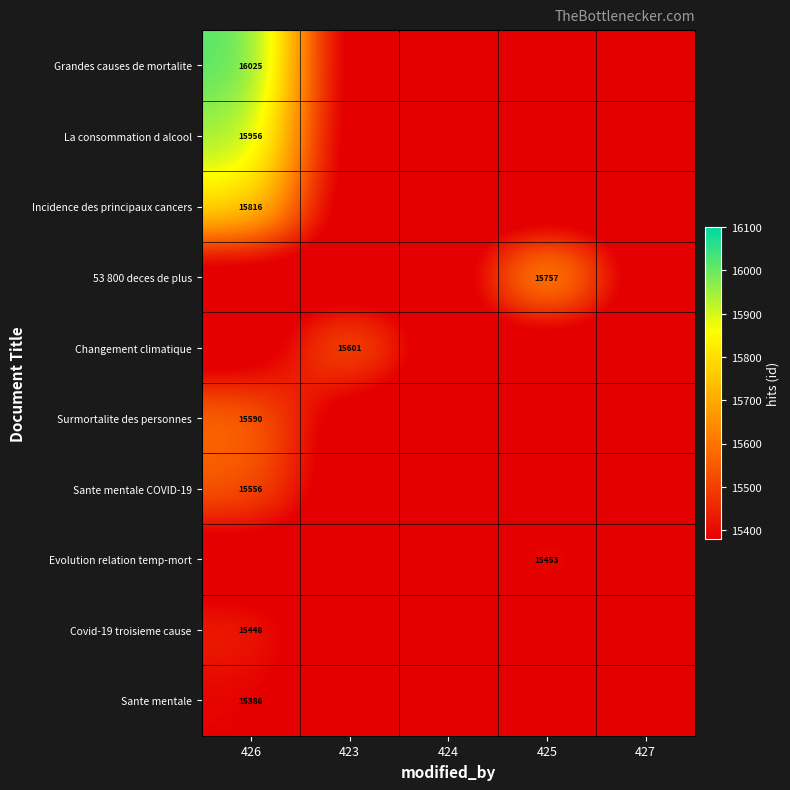

Is it true that Sante mentale equals 26150 at 426?

False